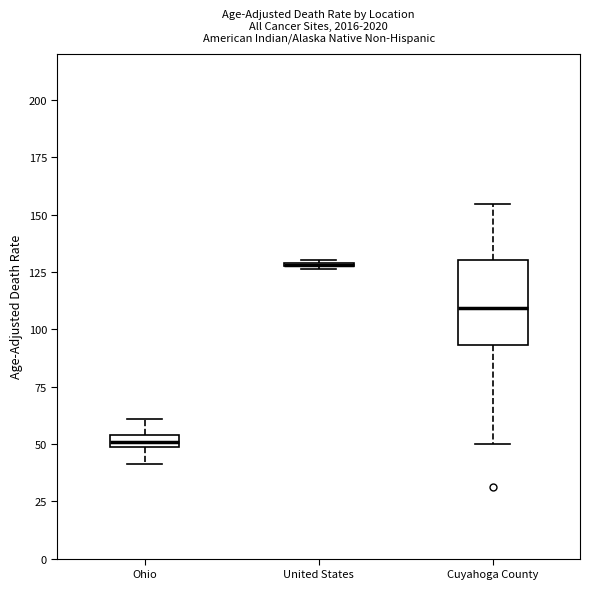

Which box is the tallest, from its lower edge to its upper edge?

Cuyahoga County